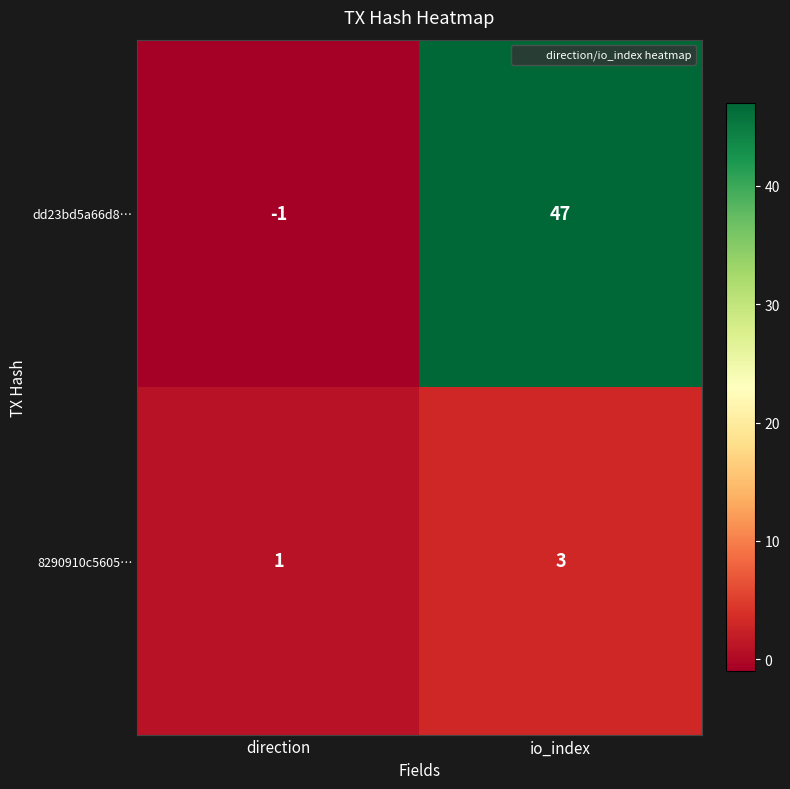

How many data points in dd23bd5a66d8… are less than 47?

1